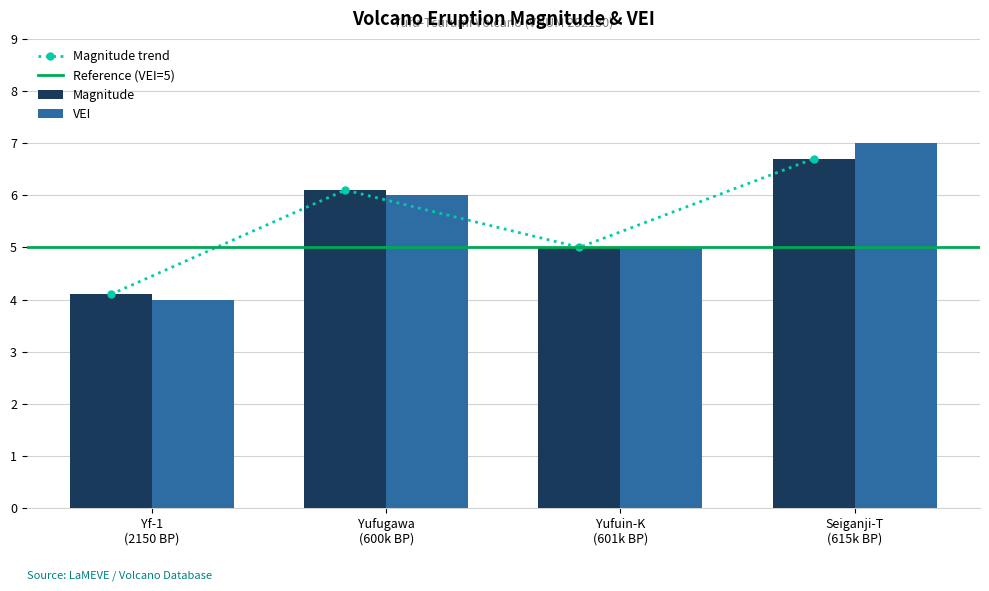

What is the value of the VEI bar at the 2nd from the left?

6.0